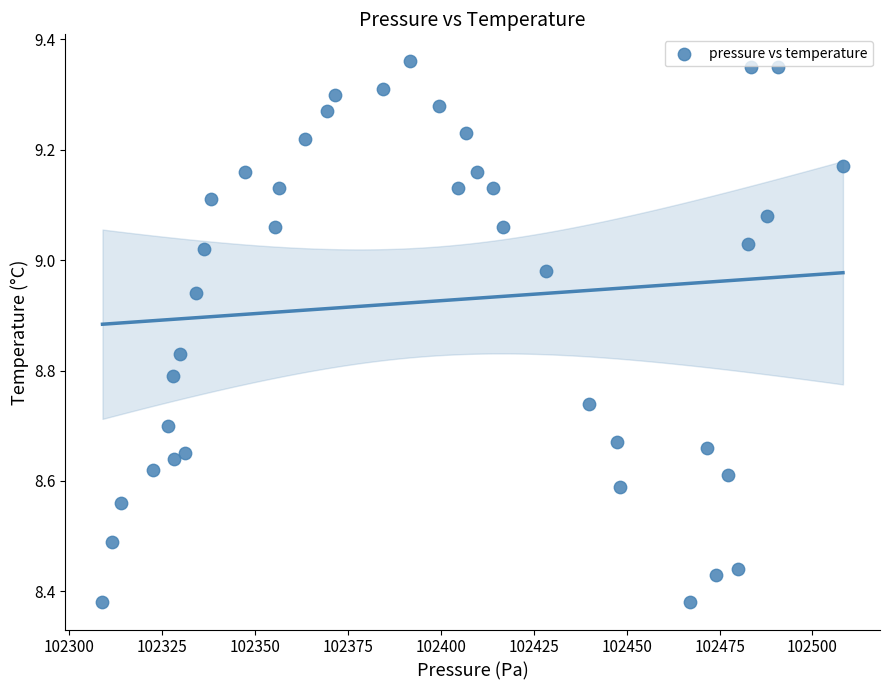

What is the range of X values (max minus min)?

199.2